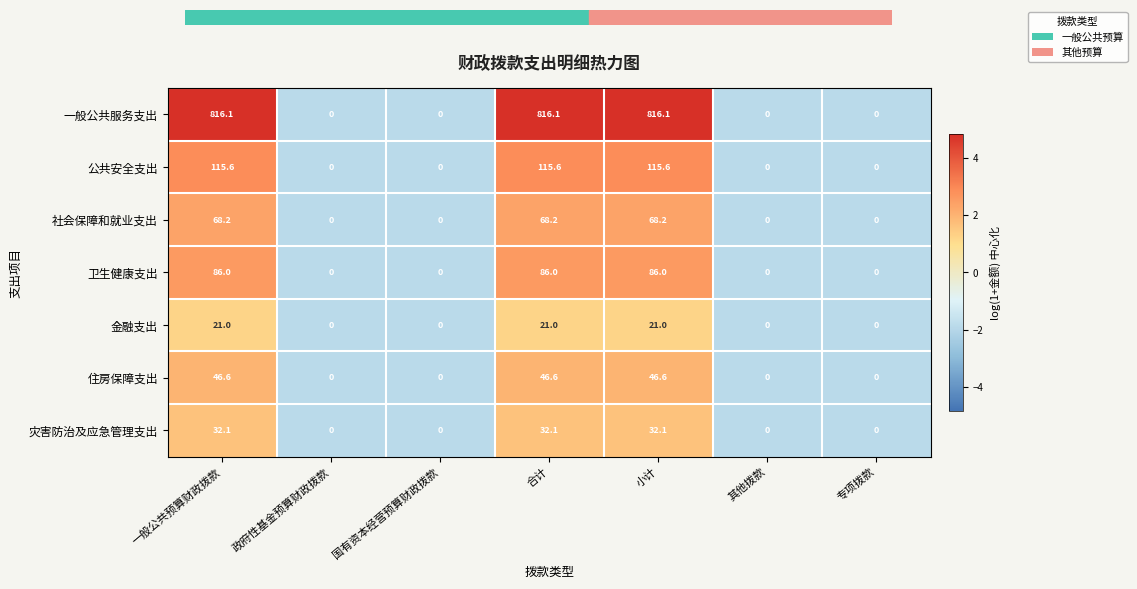

What is the difference between the 社会保障和就业支出 values at 国有资本经营预算财政拨款 and 合计?

68.2